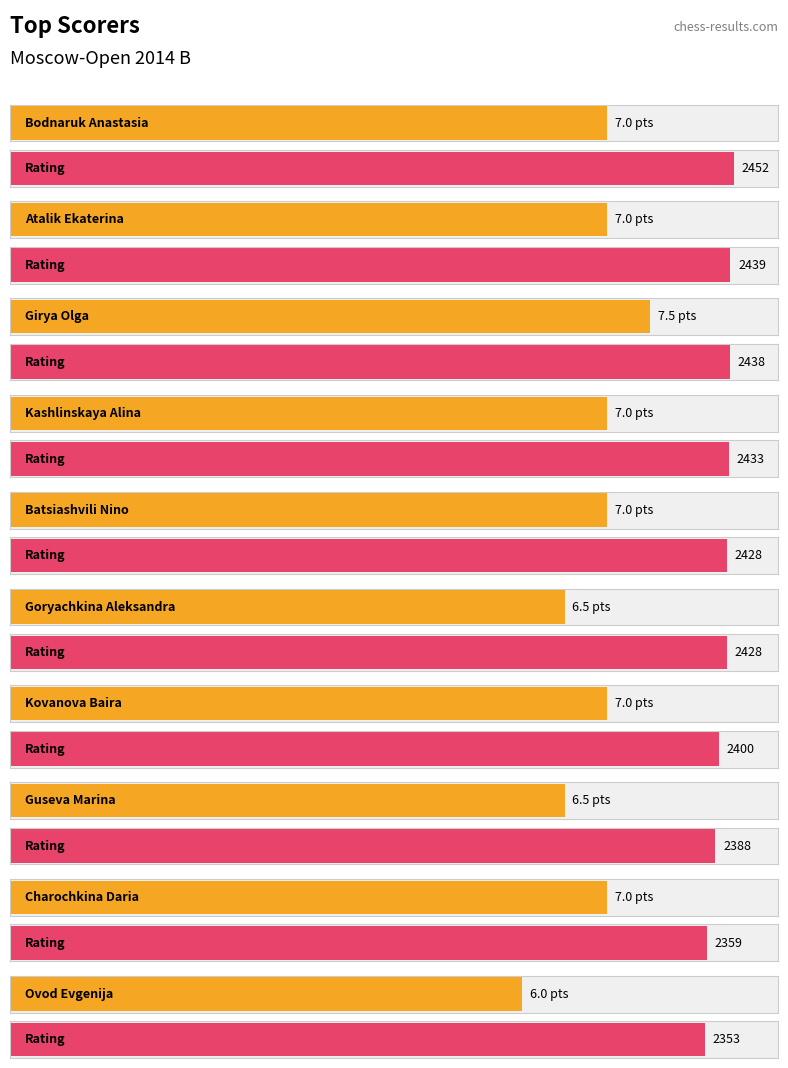

What is the difference between the Rating values at Ovod Evgenija and Atalik Ekaterina?

86.0